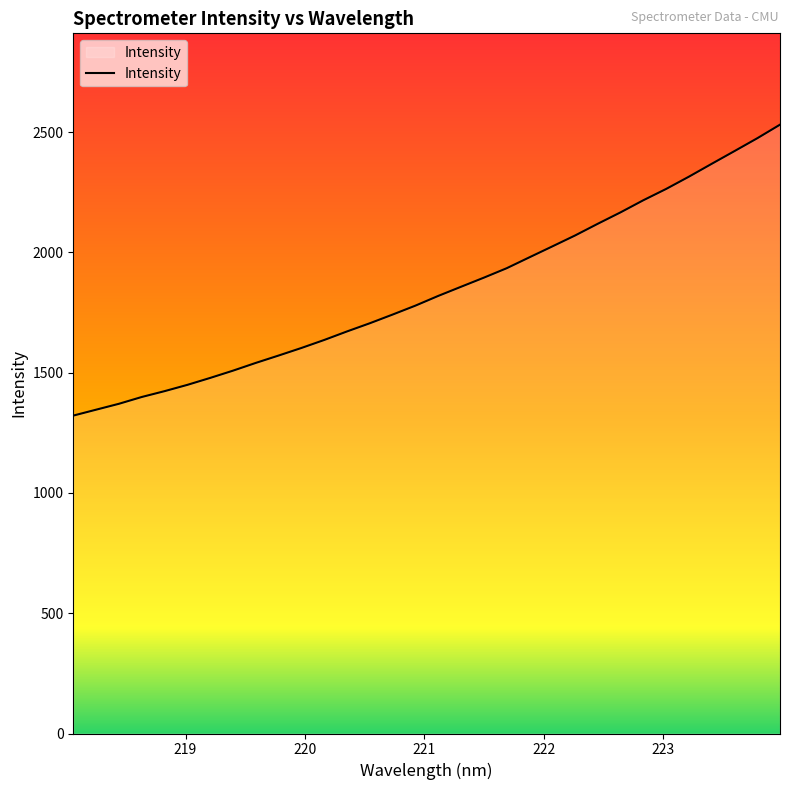

What is the average value?

1843.7